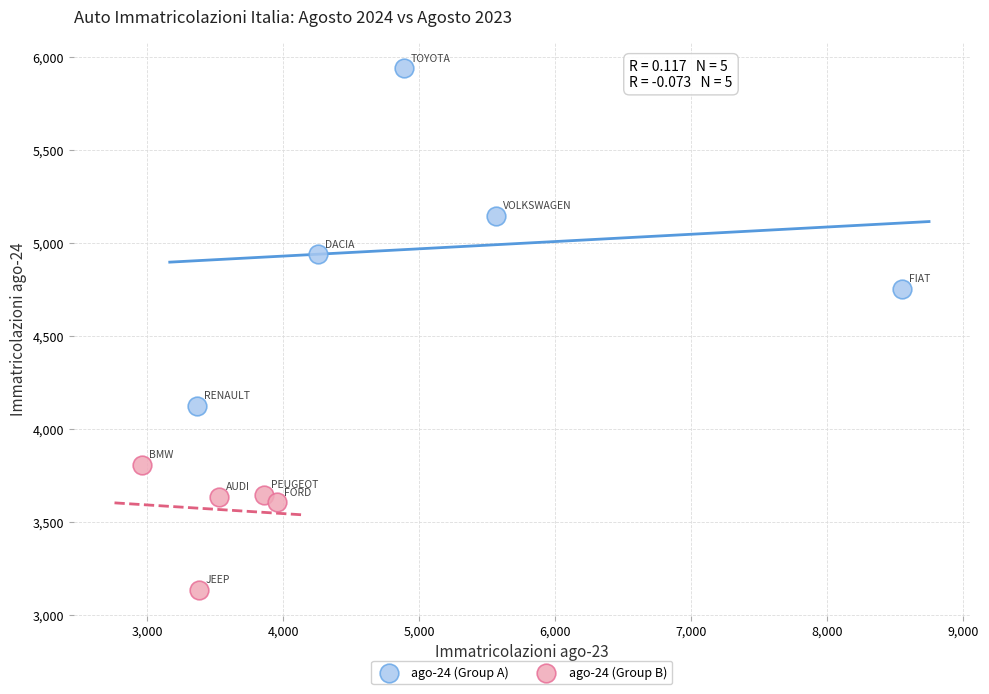

Which series has the largest Y range (max minus min)?

ago-24 (Group A)